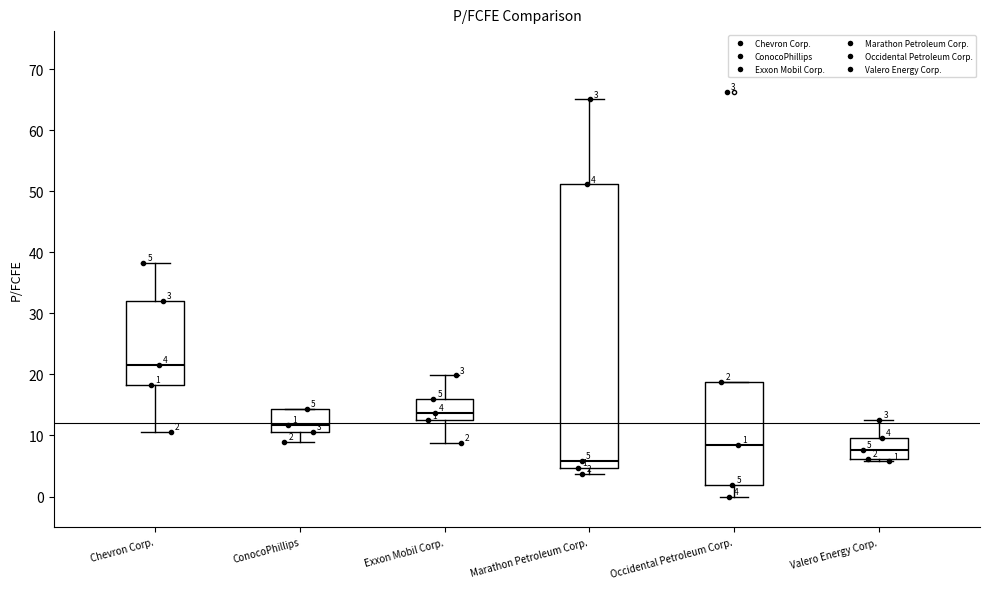

Which box has the highest median line?

Chevron Corp.